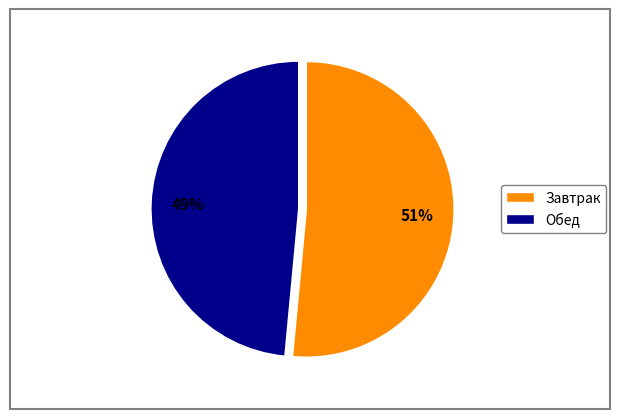

True or false: Обед accounts for 49% of the total.

True